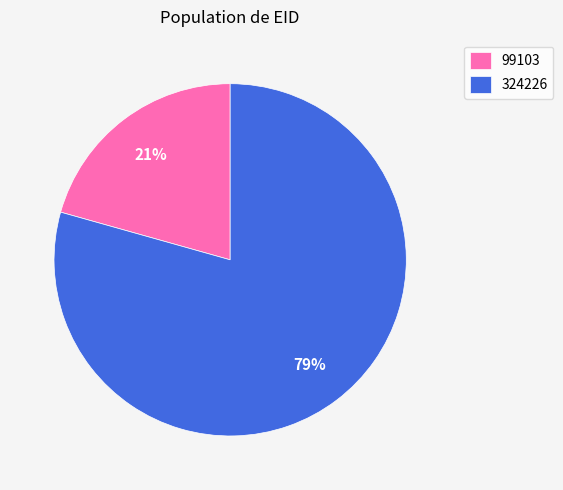

Do 324226 and 99103 together represent more than half of the pie?

Yes